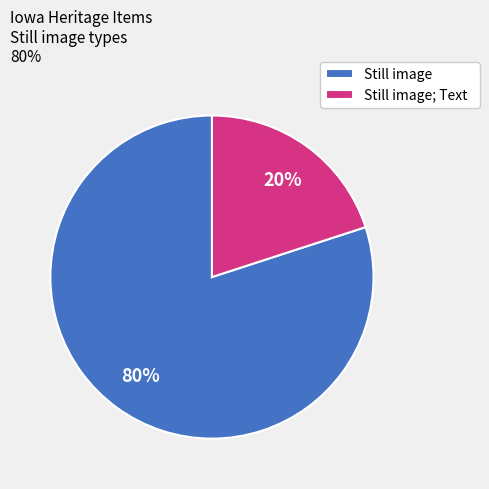

True or false: Still image; Text accounts for 27% of the total.

False